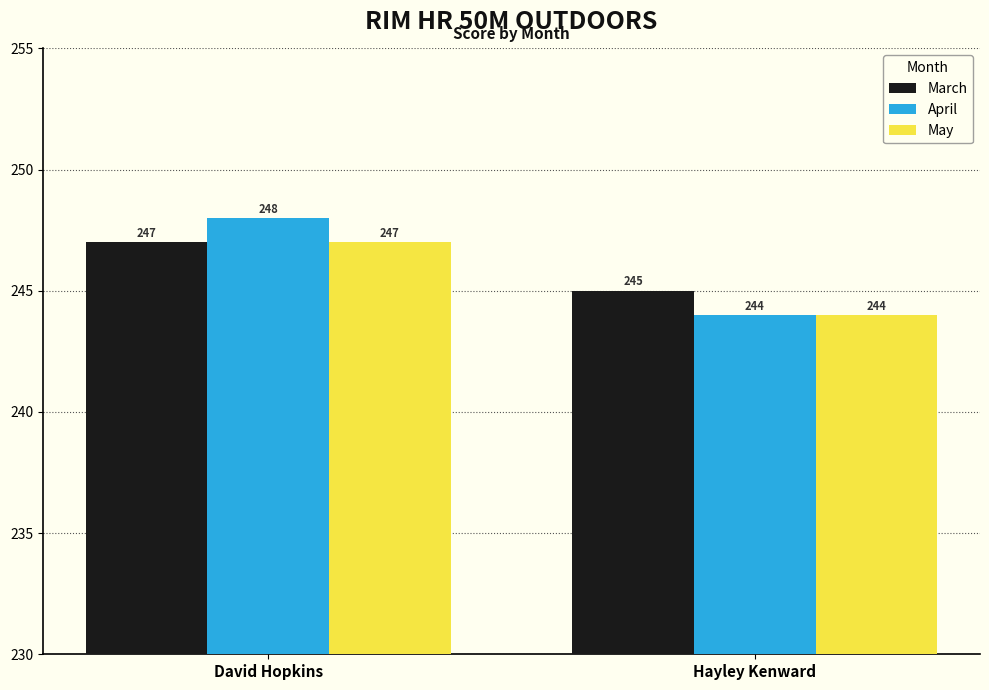

Is the value of April at Hayley Kenward greater than the value of March at David Hopkins?

No